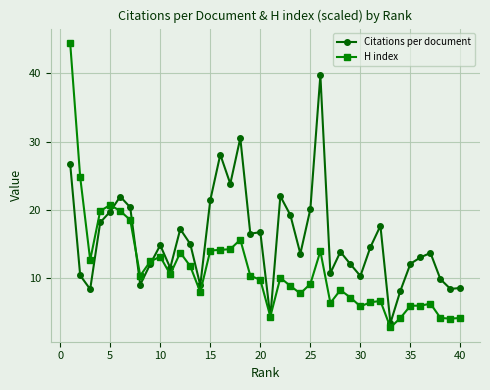

How many data points in Citations per document are above 14?

20